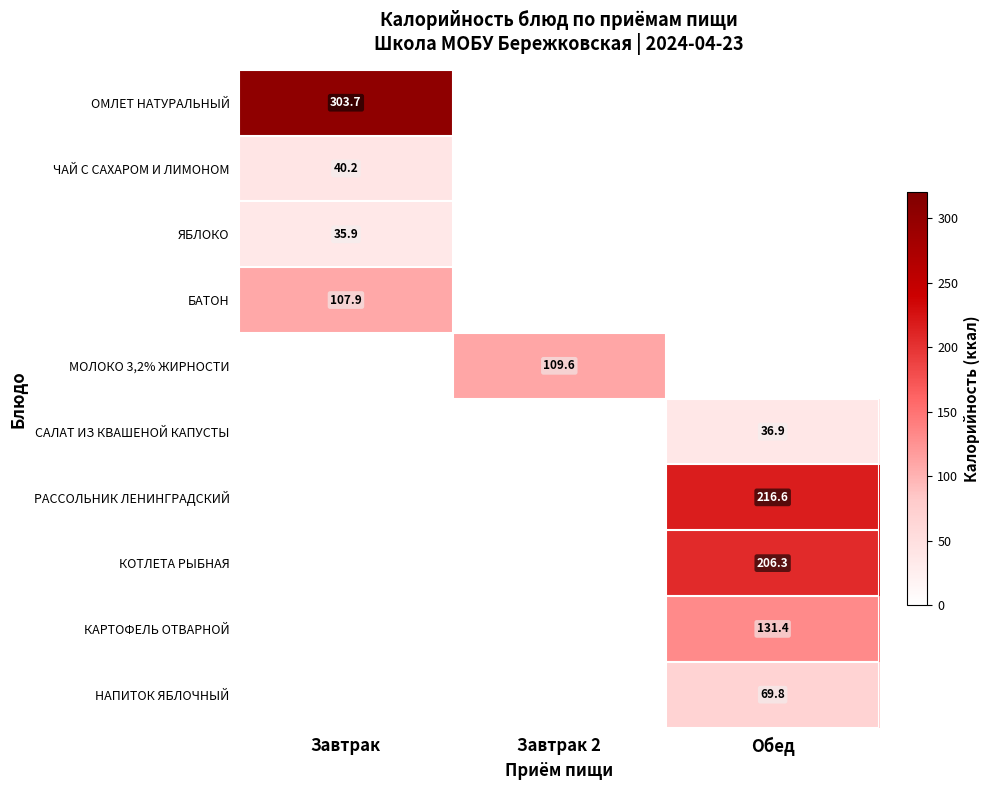

What is the total value across all series at Завтрак?

487.7